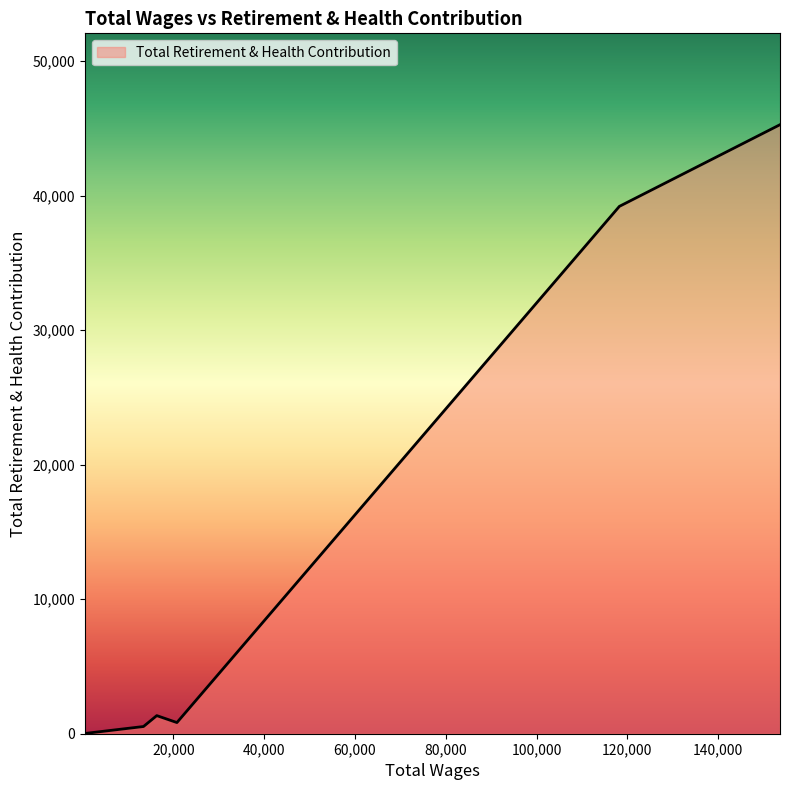

What is the maximum value shown in the chart?

45286